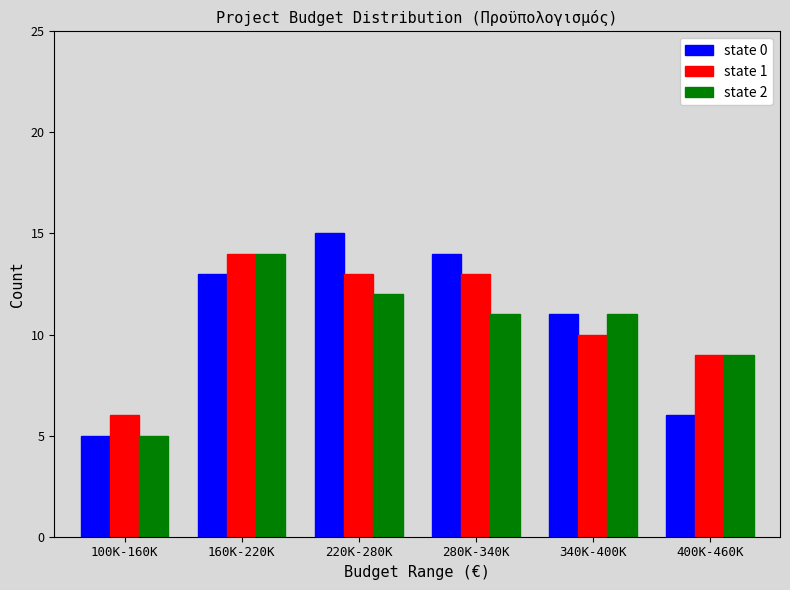

Reading left to right, list all the values displayed in this chart.

state 0: 5	13	15	14	11	6
state 1: 6	14	13	13	10	9
state 2: 5	14	12	11	11	9